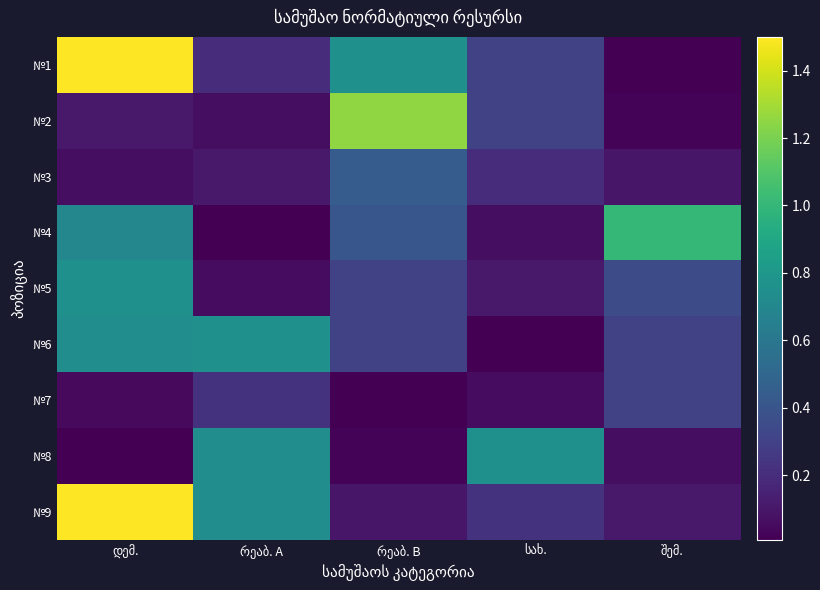

Which category has the highest value in the №1 series?

დემ.